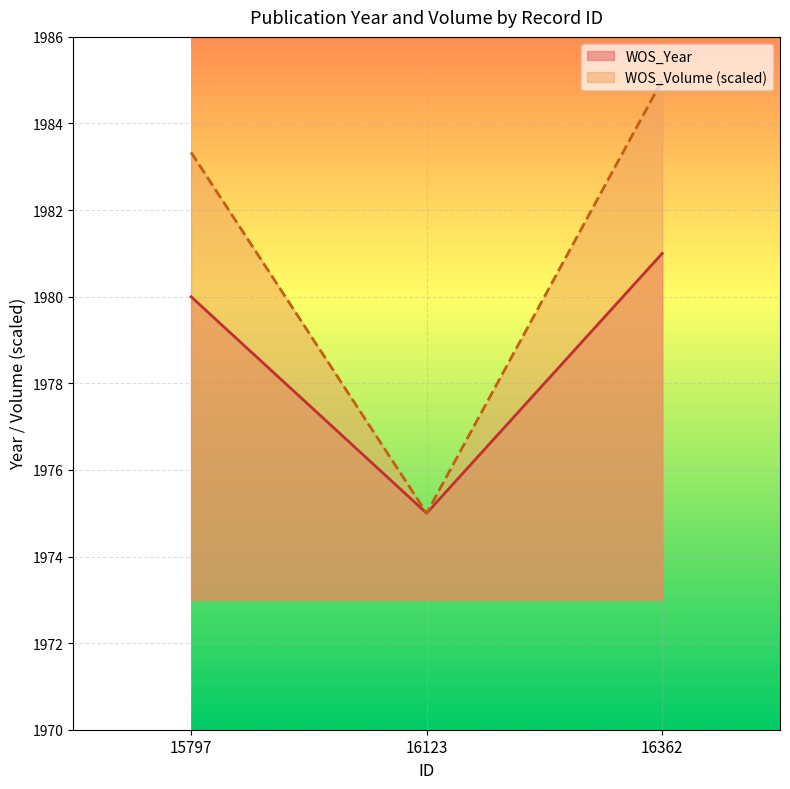

The WOS_Year series shows 1981.0 at 16362. True or false?

True